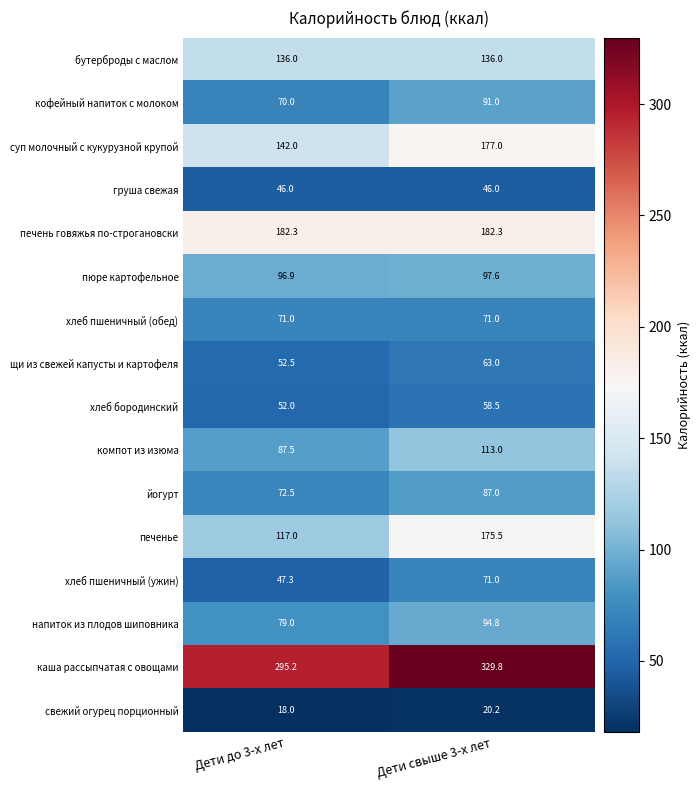

At which label is хлеб бородинский closest to 55?

Дети до 3-х лет